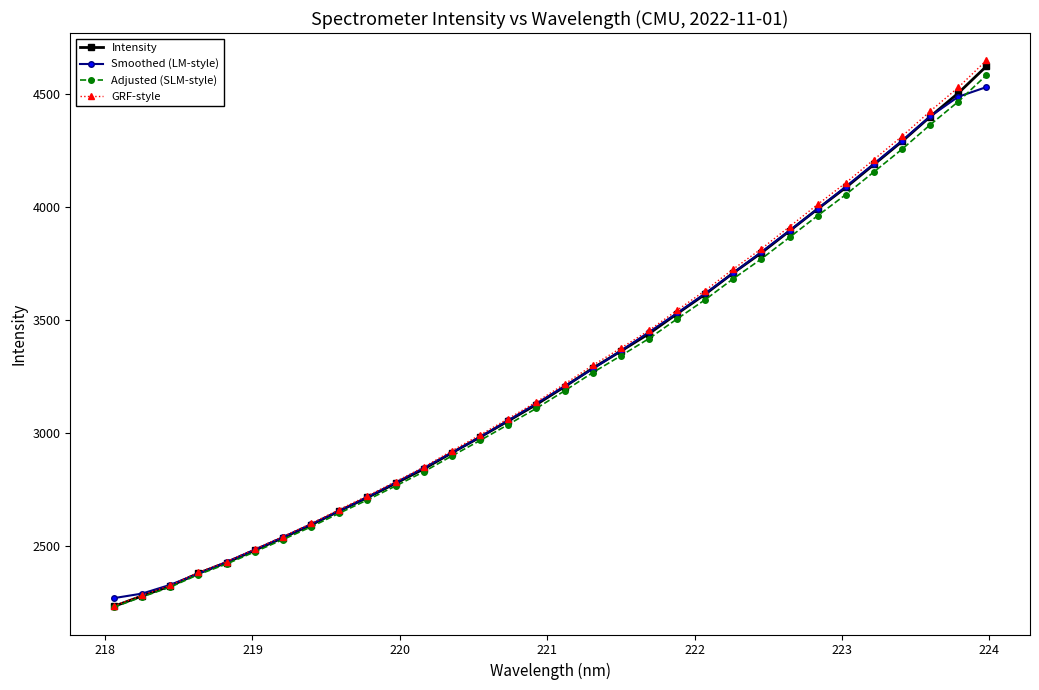

What is the maximum value for Smoothed (LM-style)?

4529.0